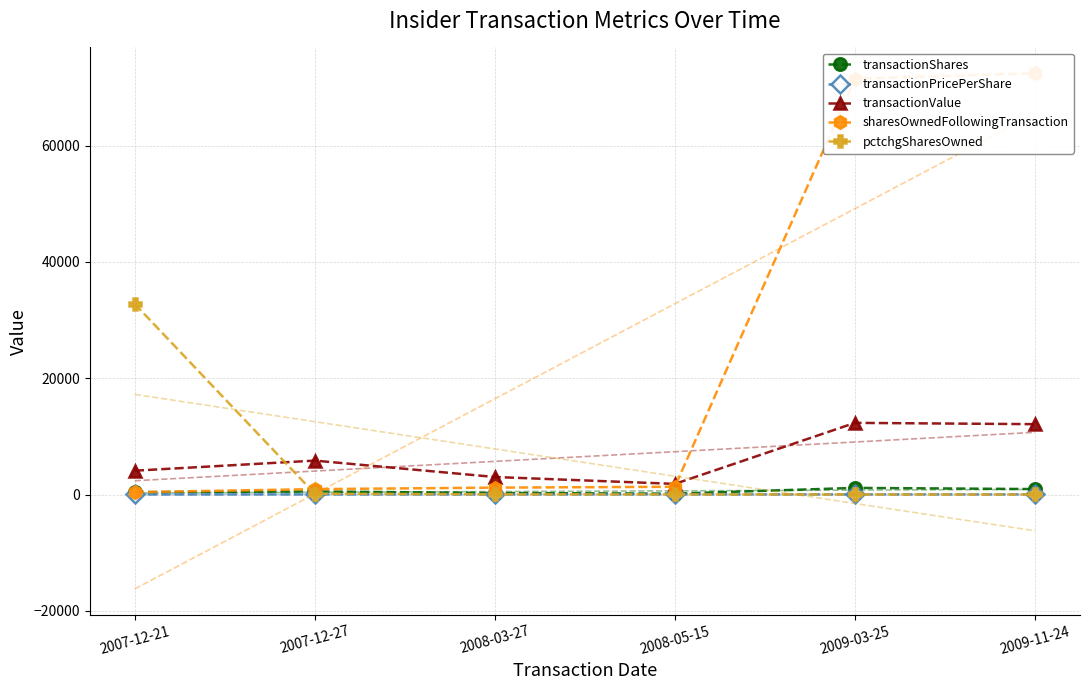

What is the difference between the maximum and minimum values in the pctchgSharesOwned series?

32766.0